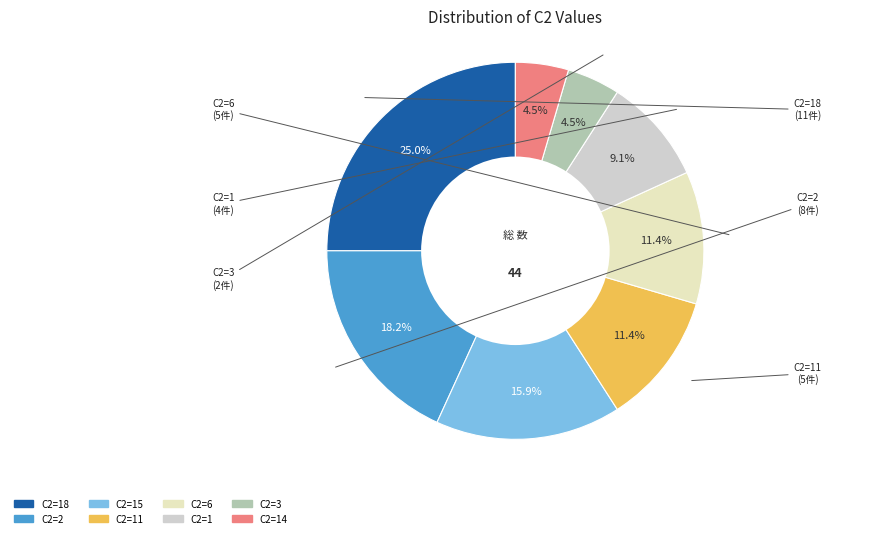

Count the number of slices in the pie.

8